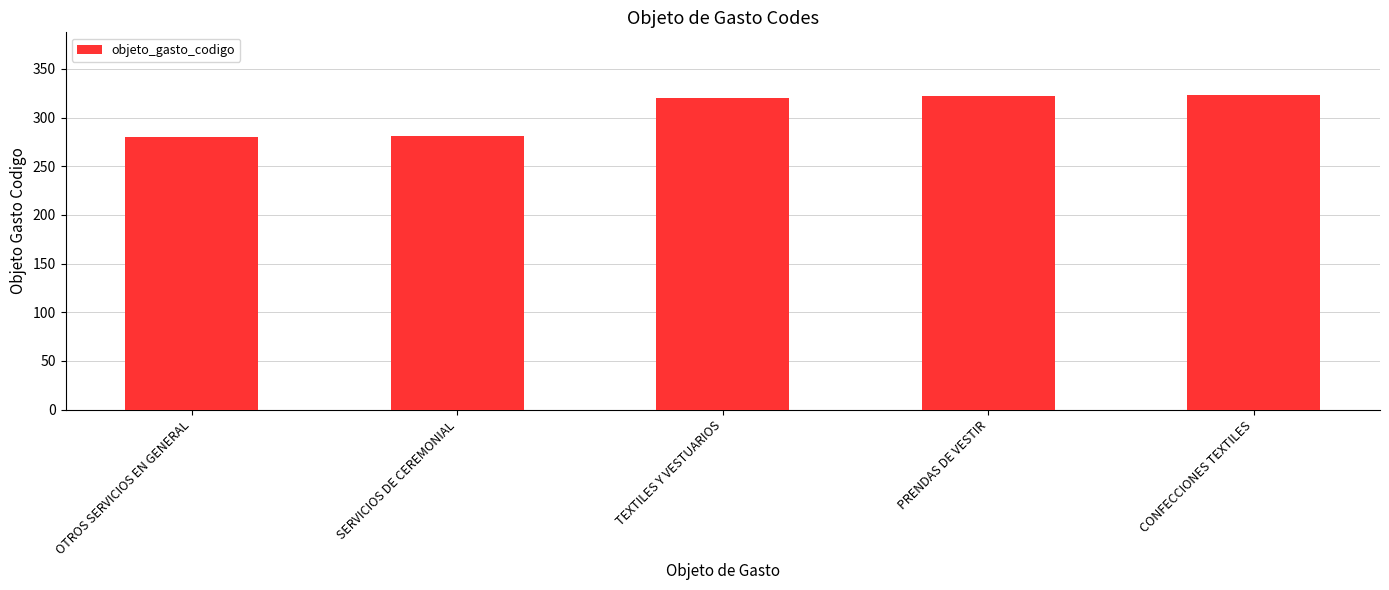

What is the label of the 5th bar from the right?

OTROS SERVICIOS EN GENERAL